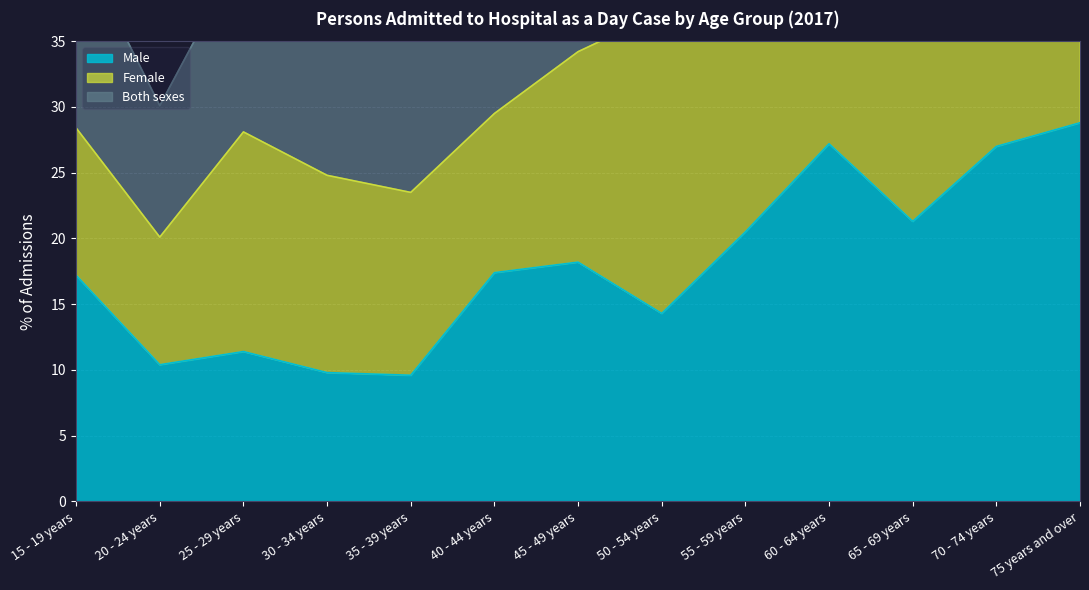

Where is the first local minimum for Both sexes?

20 - 24 years